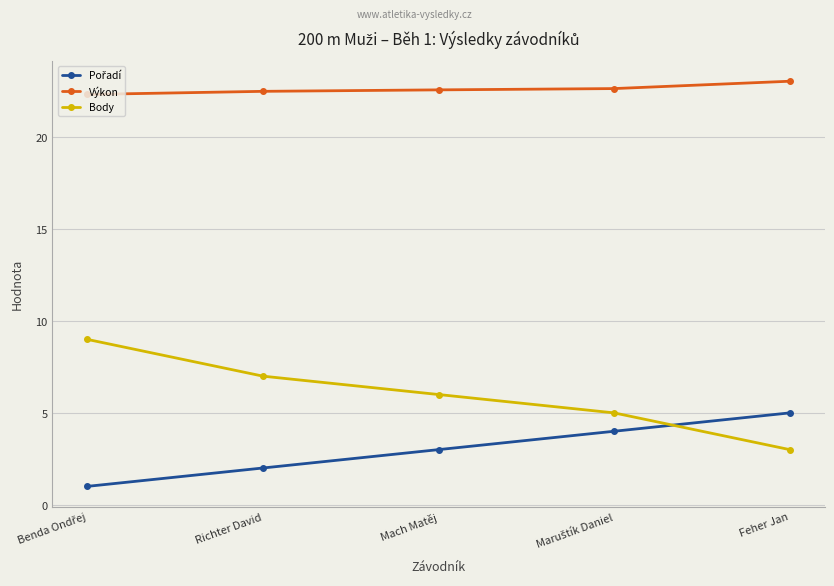

What is the approximate value of Výkon at Richter David?

22.5